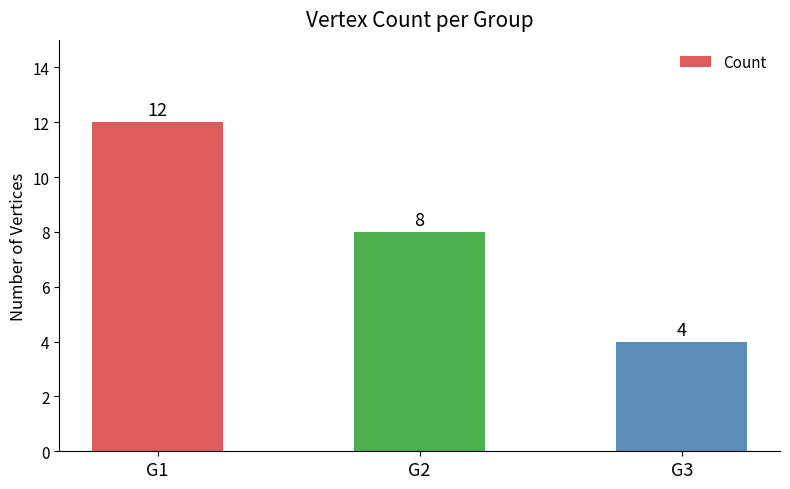

Is it true that the value at G1 is 8?

False